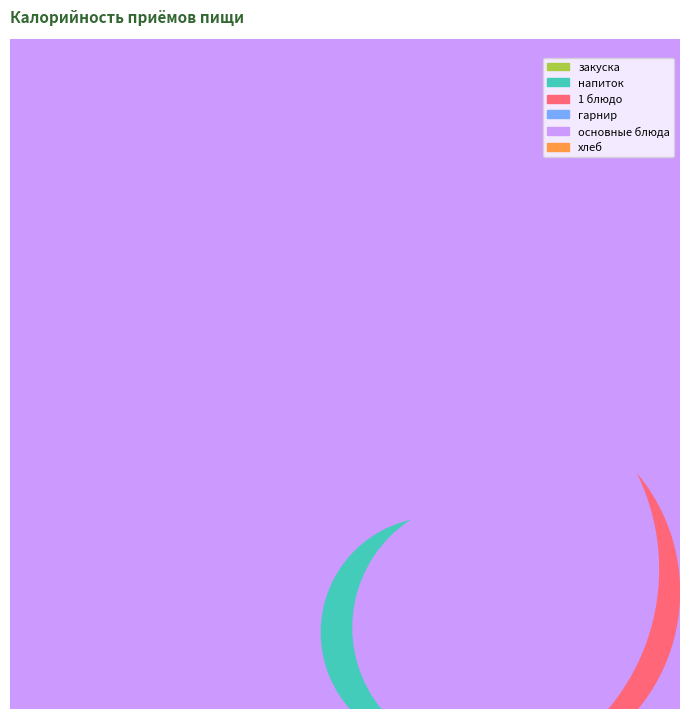

How much of the chart is everything except 3?

89.8%